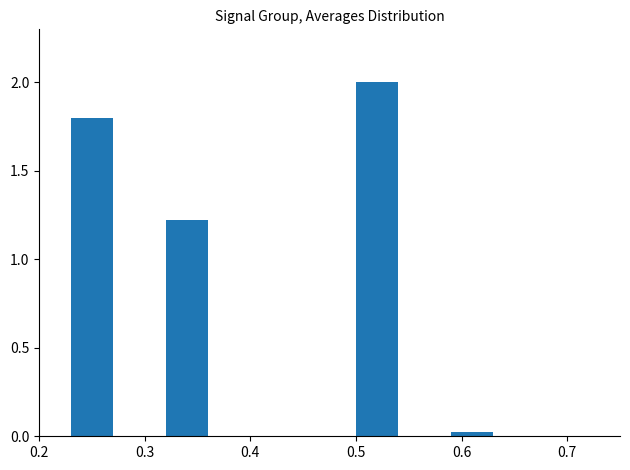

What is the maximum value shown in the chart?

2.0